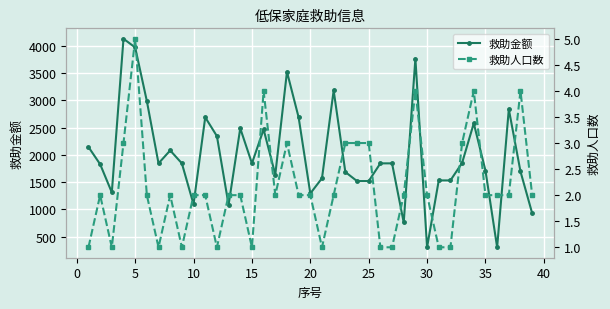

What is the maximum value for 救助金额?

4129